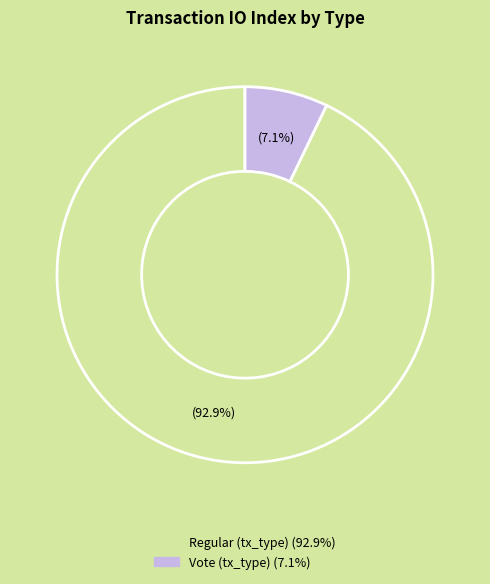

Rank the categories by value from lowest to highest.

Vote (tx_type), Regular (tx_type)